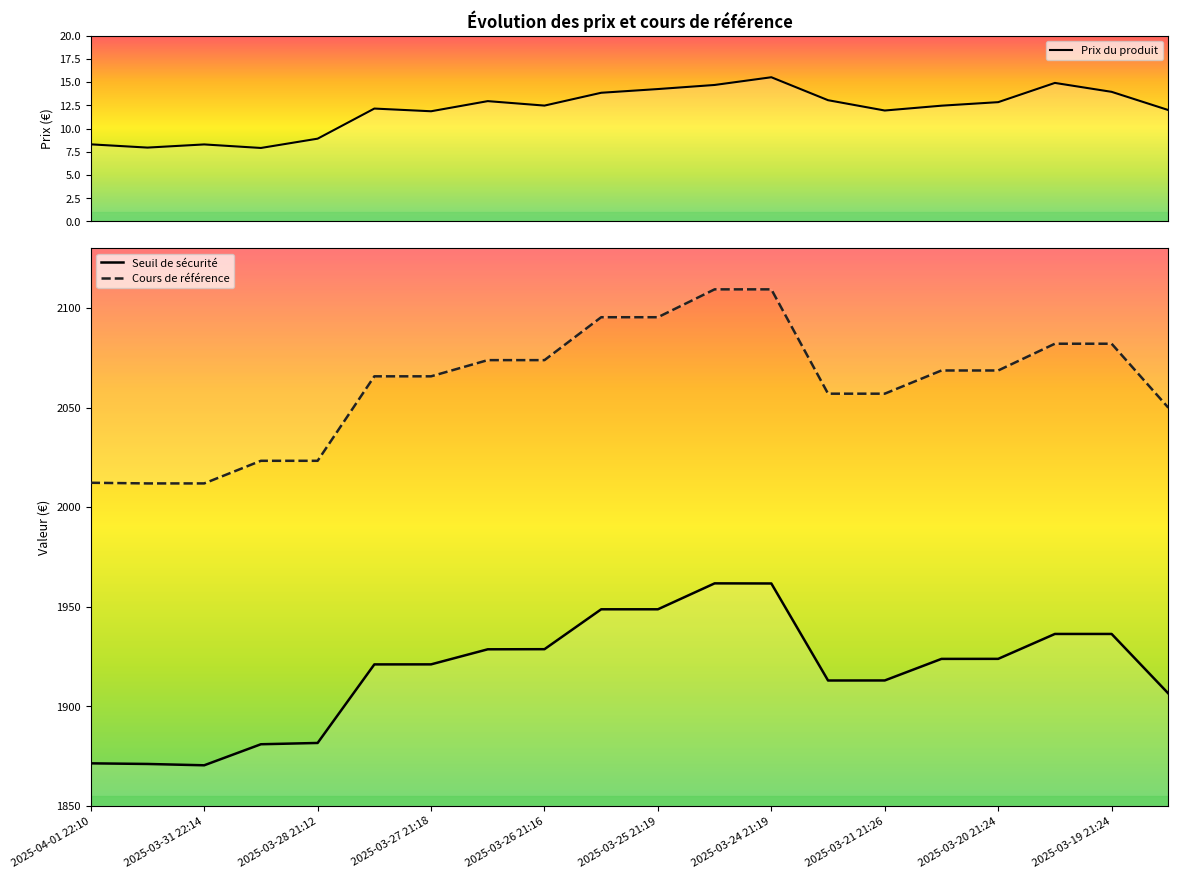

Does the chart display data point markers on the line(s)?

No